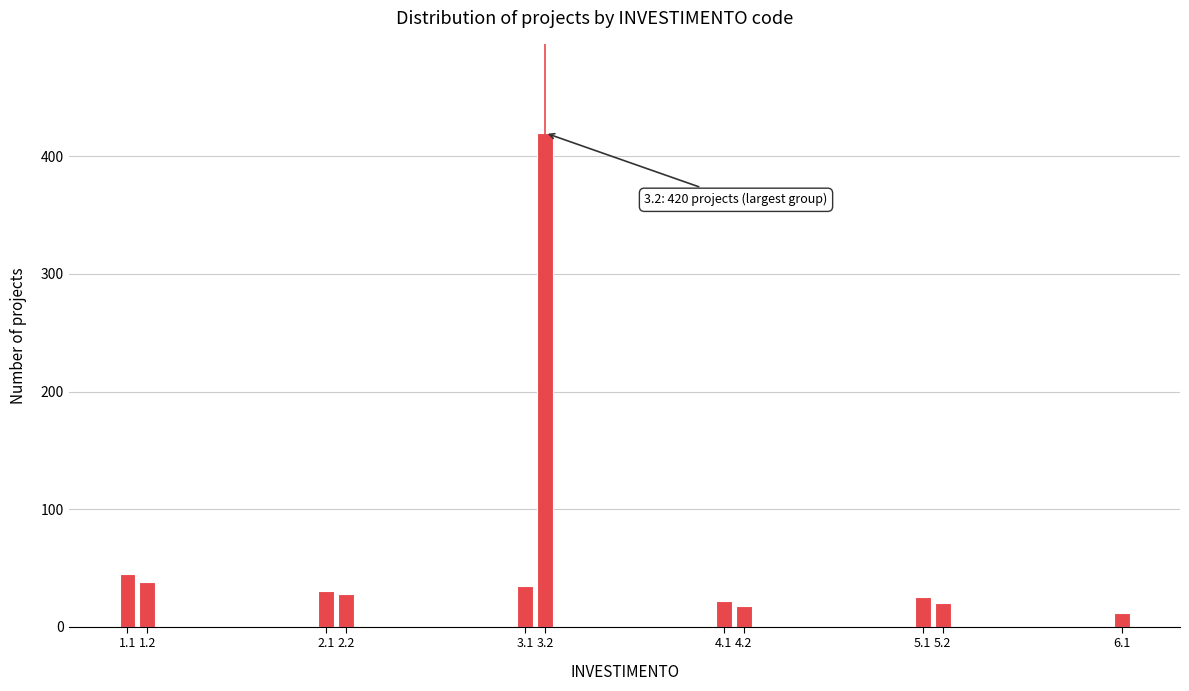

Reading right to left, extract all data points from this chart.

6.1=12	5.2=20	5.1=25	4.2=18	4.1=22	3.2=420	3.1=35	2.2=28	2.1=30	1.2=38	1.1=45